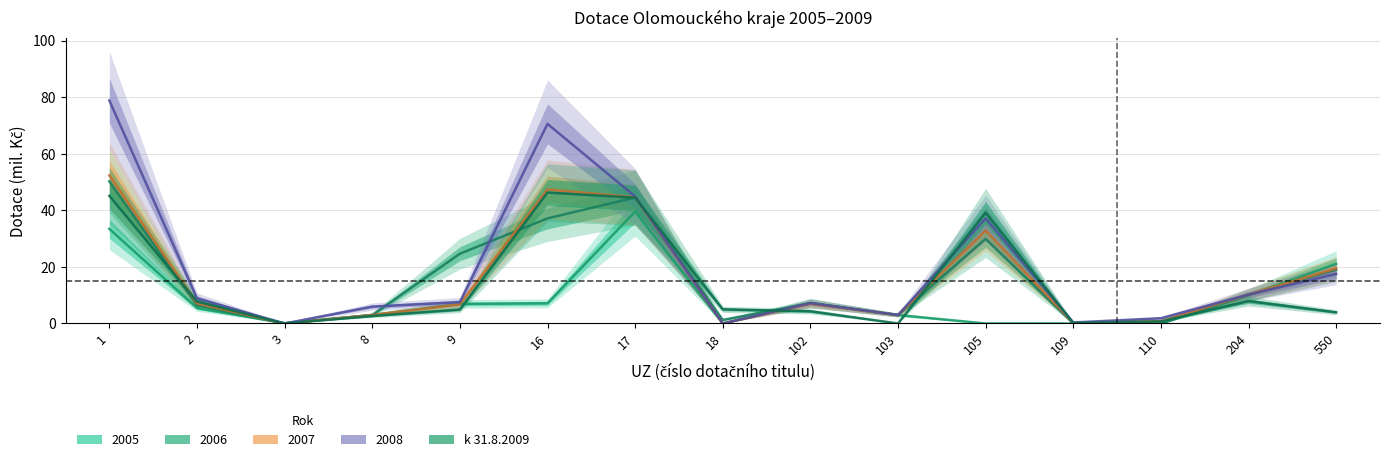

What is the difference between the highest and lowest values at 2?

3.4